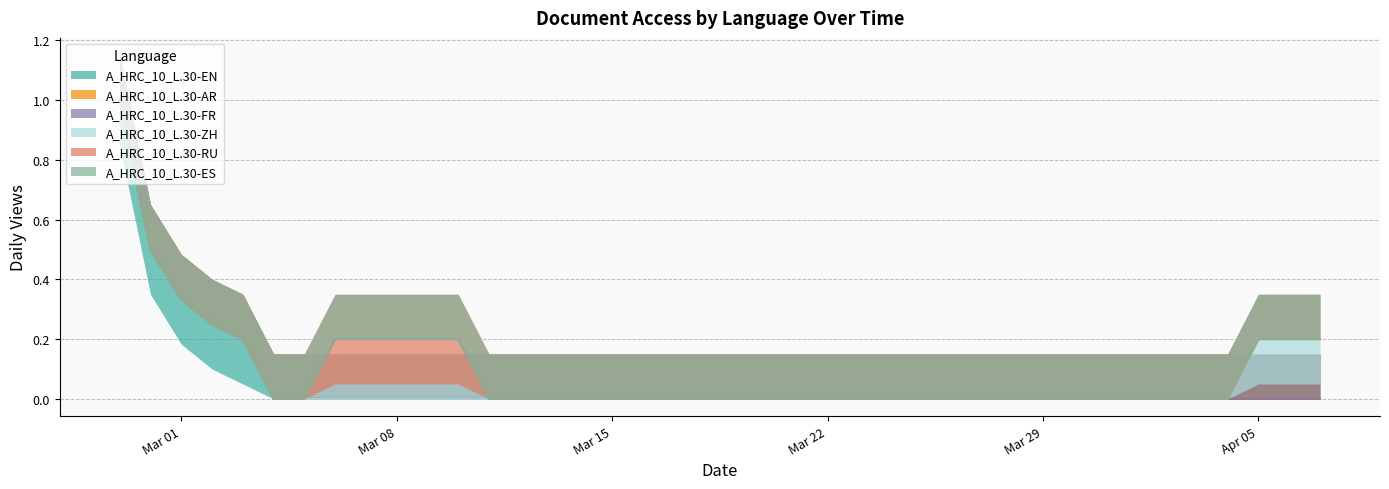

What is the difference between the maximum and second lowest values in the A_HRC_10_L.30-ZH series?

1